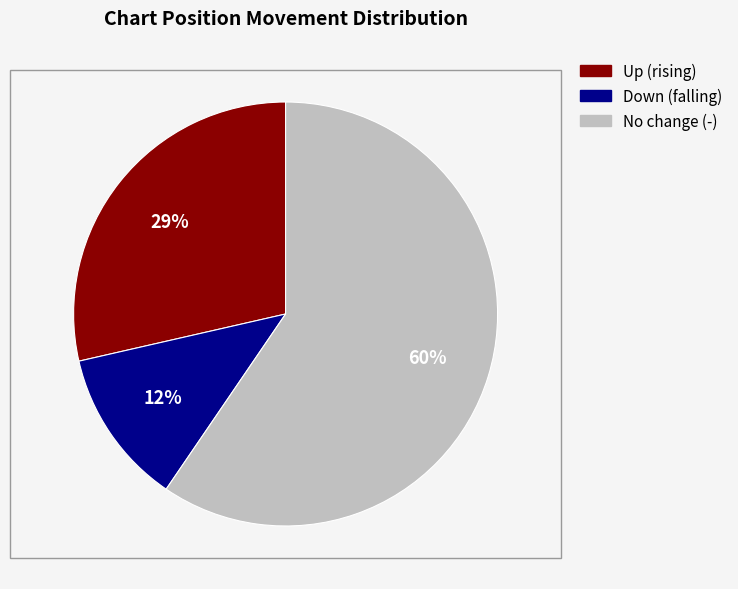

Is the sum of Down (falling) and No change (-) greater than half?

Yes